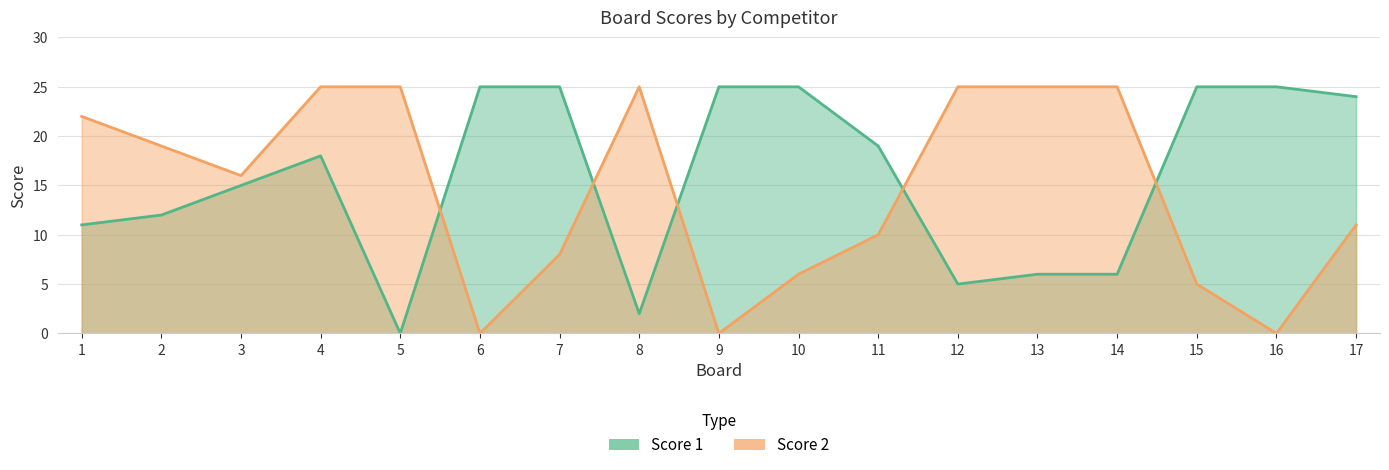

How many data points does each series have?

17